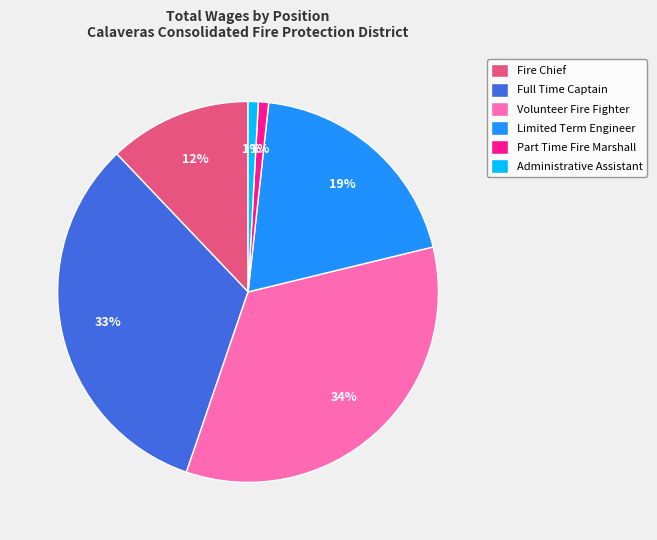

Does Limited Term Engineer represent more than half of the total?

No